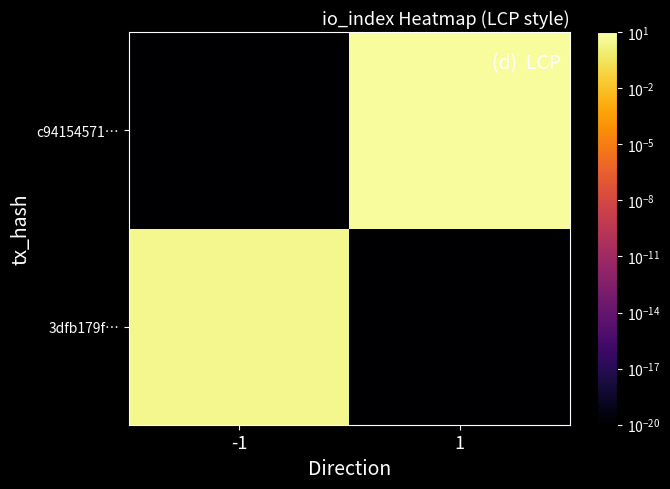

Which category has the highest value across all series?

1